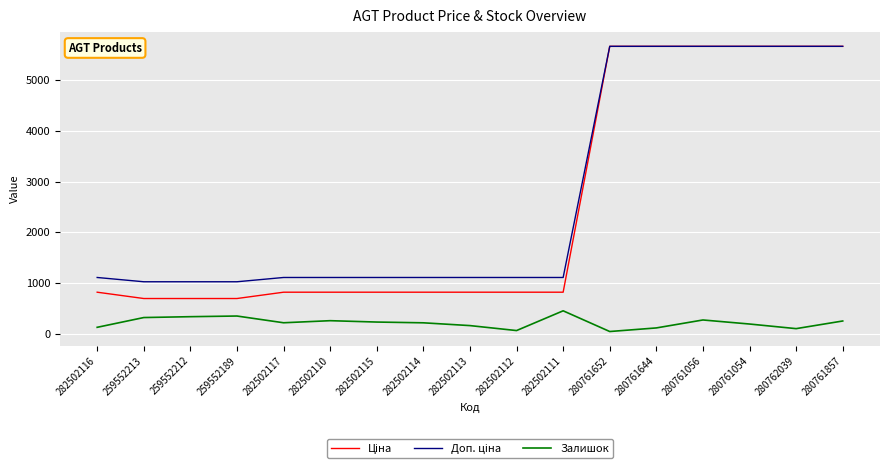

What is the difference between the highest and lowest values at 282502113?

950.2